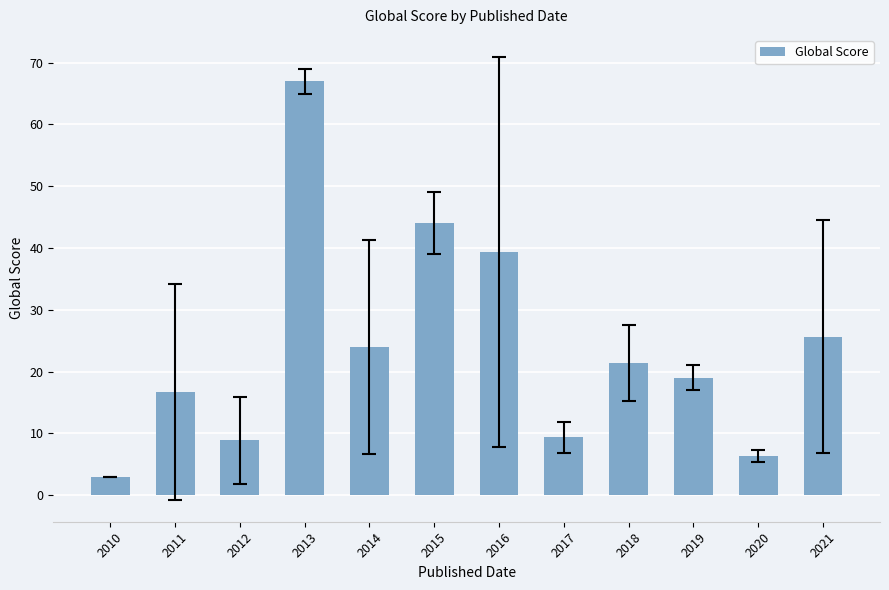

Does the chart contain any negative values?

No